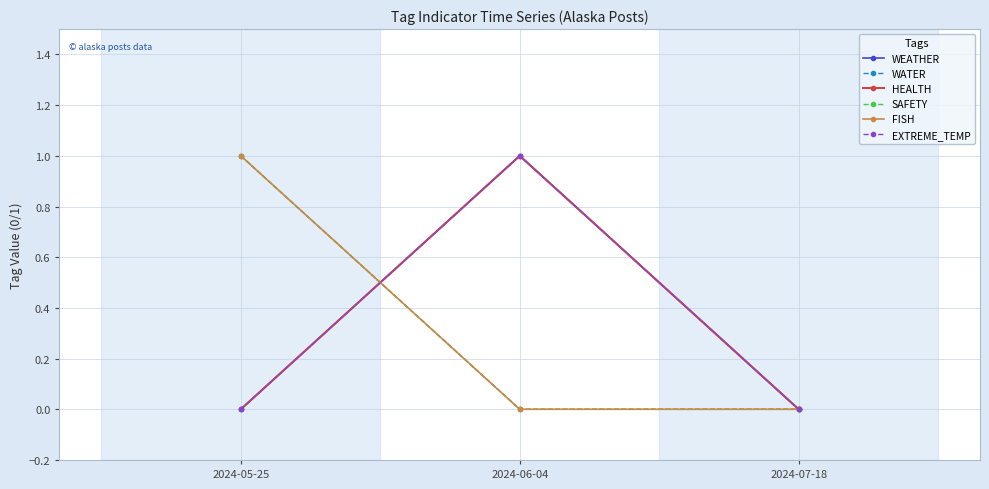

At which label is WEATHER closest to 0?

2024-05-25